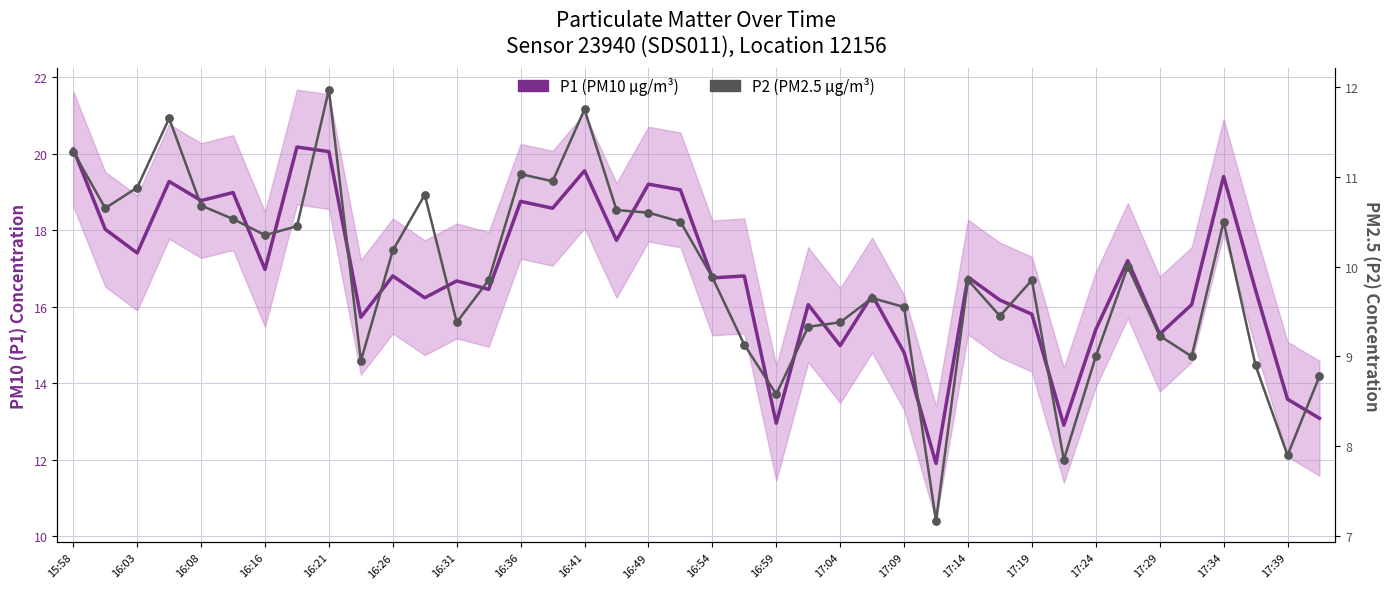

What is the total value across all series at 35?

25.1